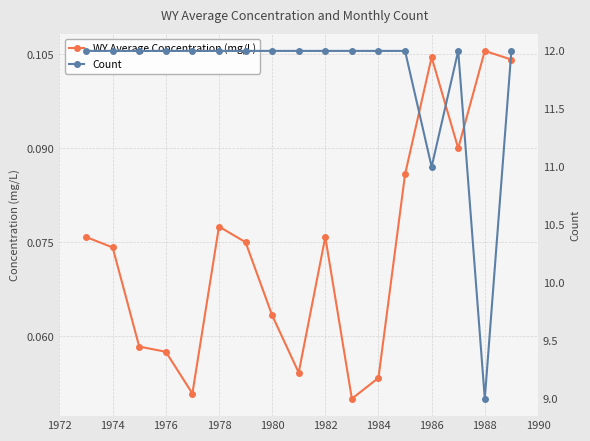

True or false: WY Average Concentration (mg/L) has more than 0 points higher than both neighbors.

True